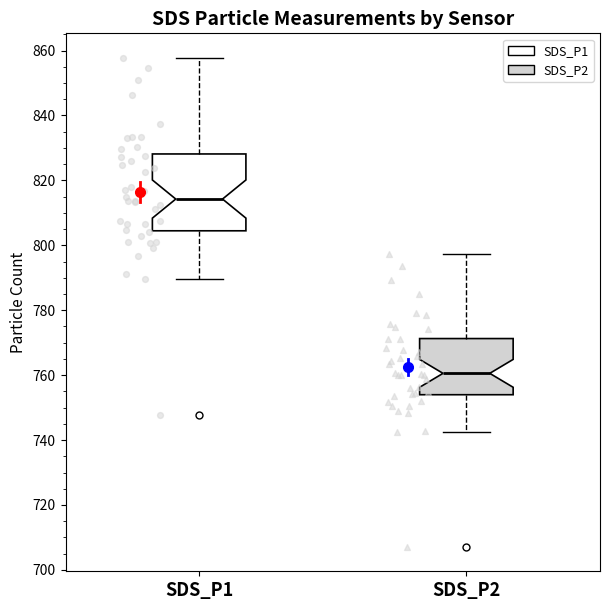

Reading left to right, read every box against the y-axis: the position of its median line, the range the box covers, and the ends of its whiskers. The values are not printed on the chart, so give them approximately, as read against the axis.

SDS_P1: median 814, box 804 to 828, whiskers 790 to 858
SDS_P2: median 760, box 754 to 772, whiskers 742 to 798